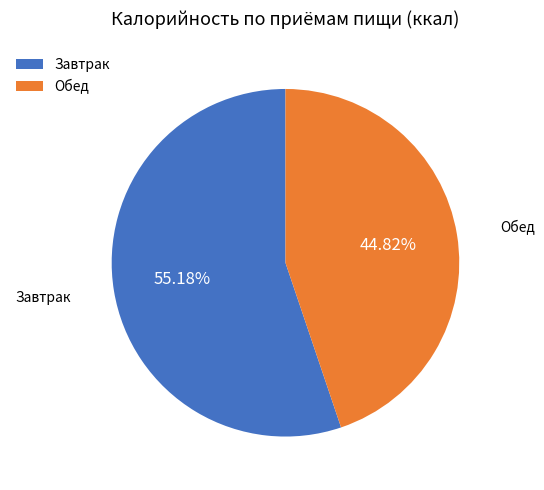

Which has a higher value, Обед or Завтрак?

Завтрак